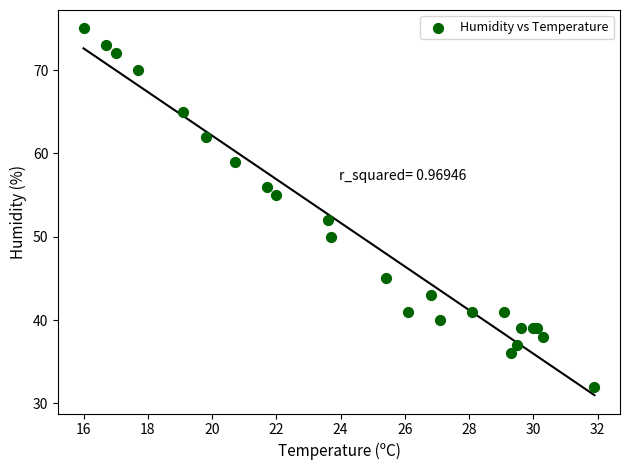

What Y value in the scatter plot is closest to 53?

52